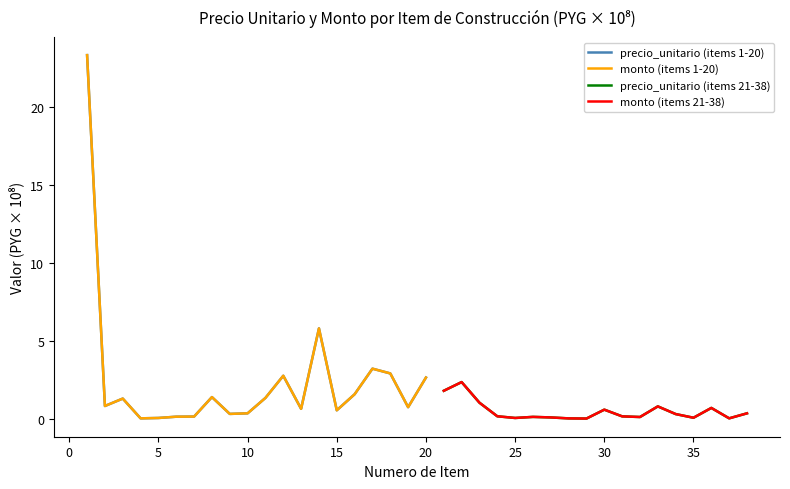

How many data points in monto are above 1?

10